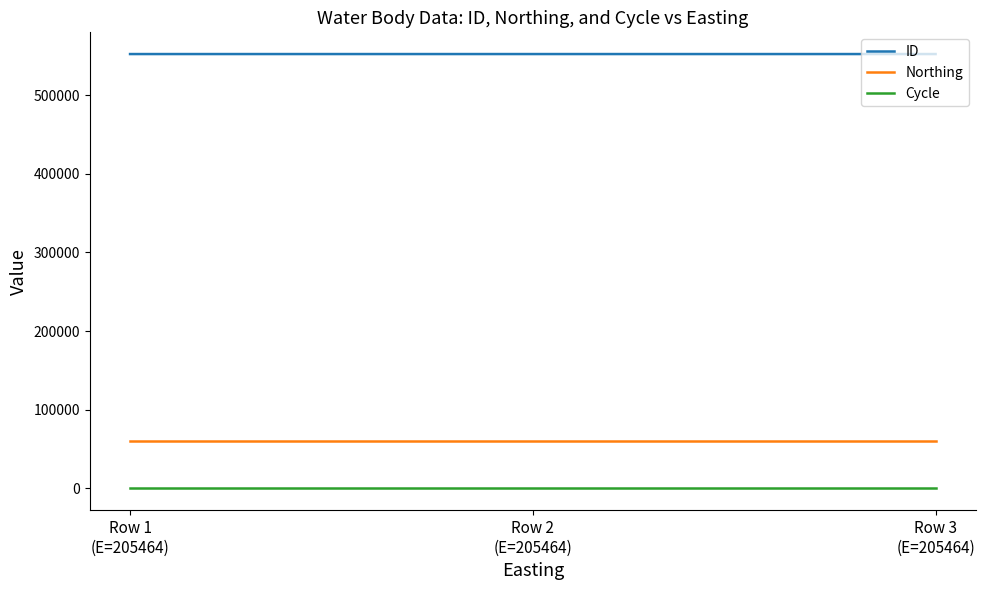

Rank the series by their maximum value, from lowest to highest.

Cycle, Northing, ID